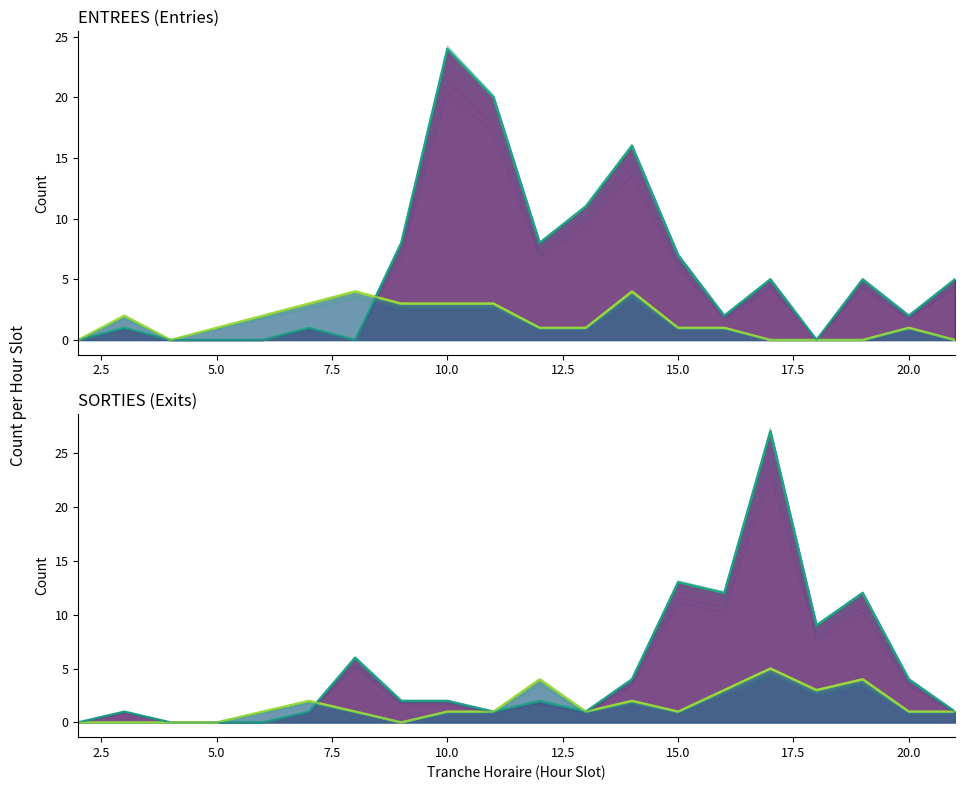

How many values in the SORTIES_NB_ABONNE series exceed 1?

7